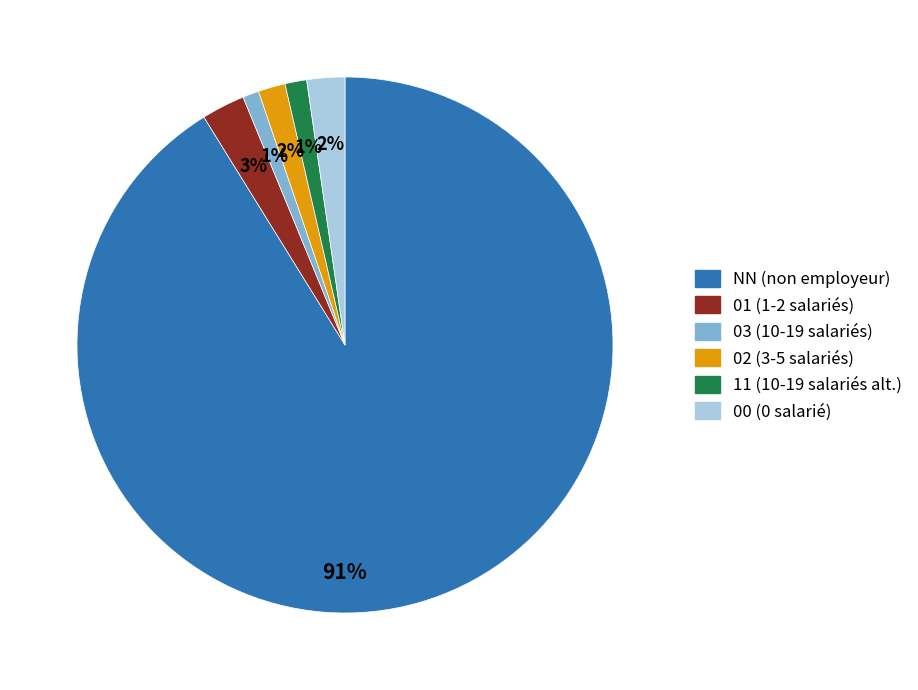

The 03 slice represents 1% of the pie. True or false?

True